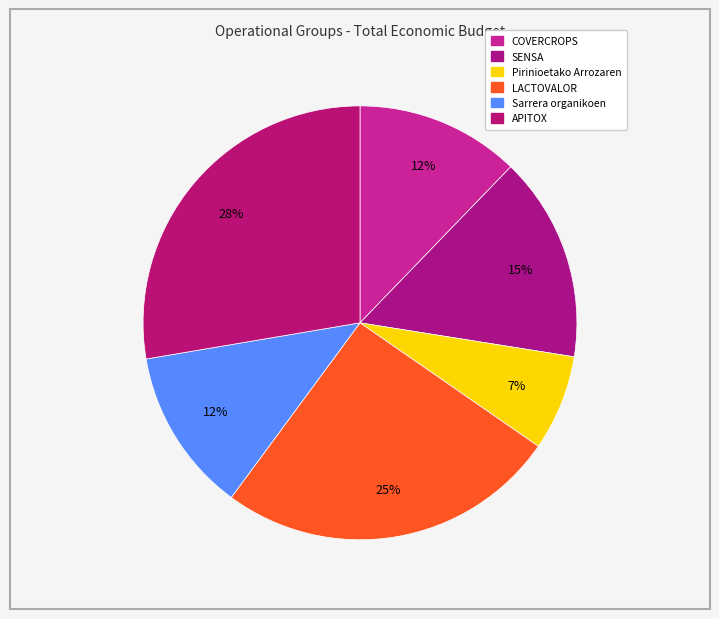

How many slices are in this pie chart?

6